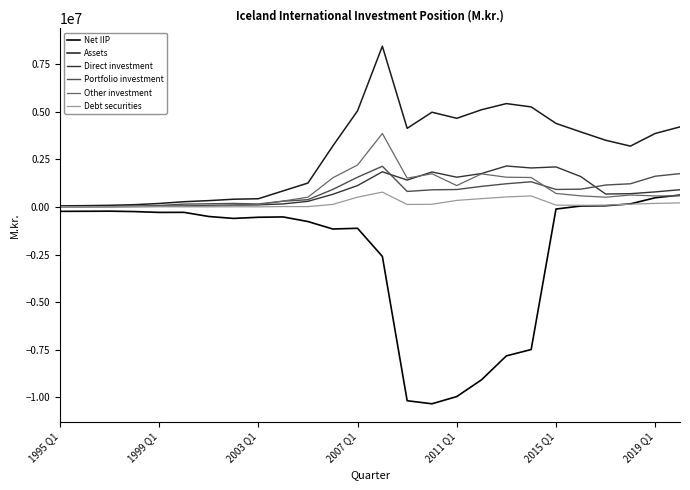

What is the lowest value of the Assets series?

58823